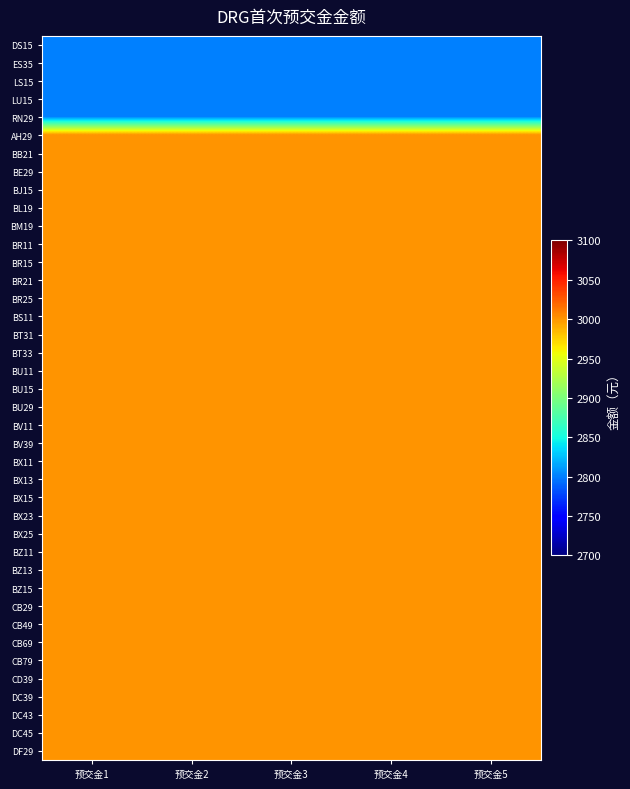

At how many categories does at least one series exceed 2990?

5